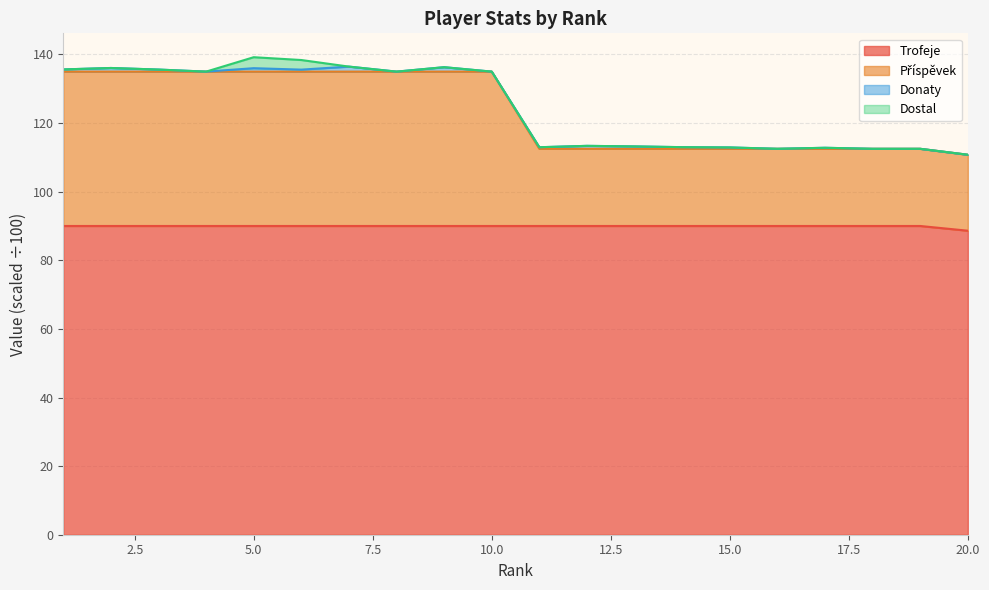

List the labels in order of Trofeje value, smallest first.

20, 1, 2, 3, 4, 5, 6, 7, 8, 9, 10, 11, 12, 13, 14, 15, 16, 17, 18, 19